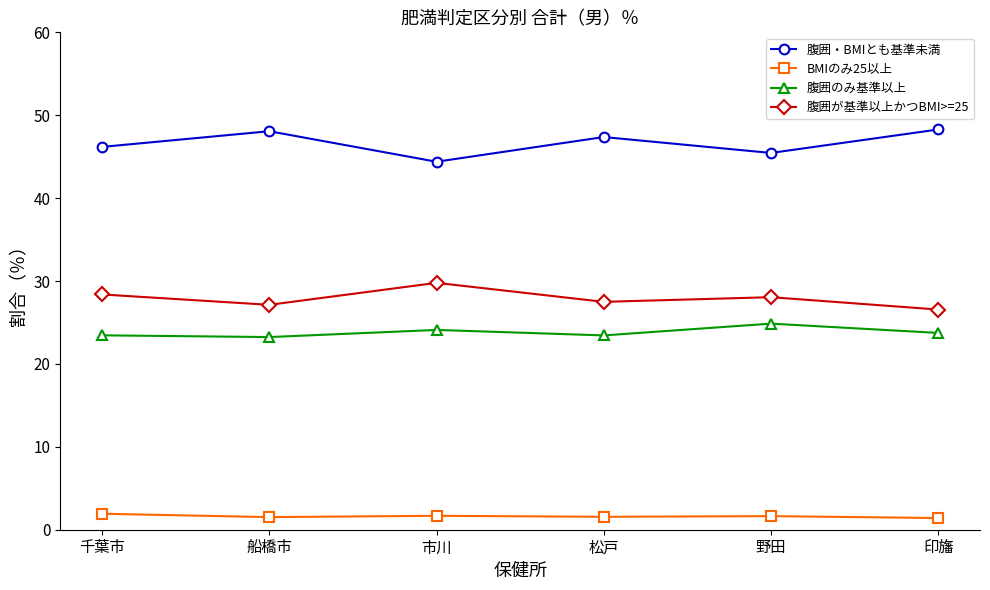

Which series has the largest total across all categories?

腹囲・BMIとも基準未満